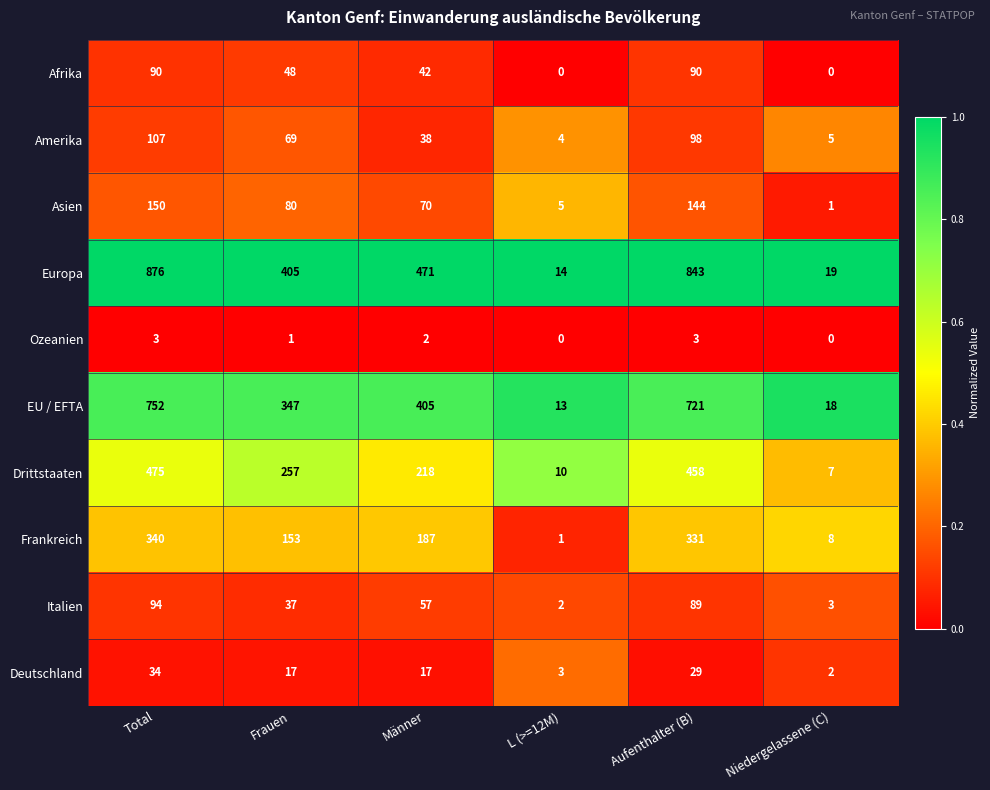

Rank the series at Aufenthalter (B) from highest to lowest value.

Europa, EU / EFTA, Drittstaaten, Frankreich, Asien, Amerika, Afrika, Italien, Deutschland, Ozeanien